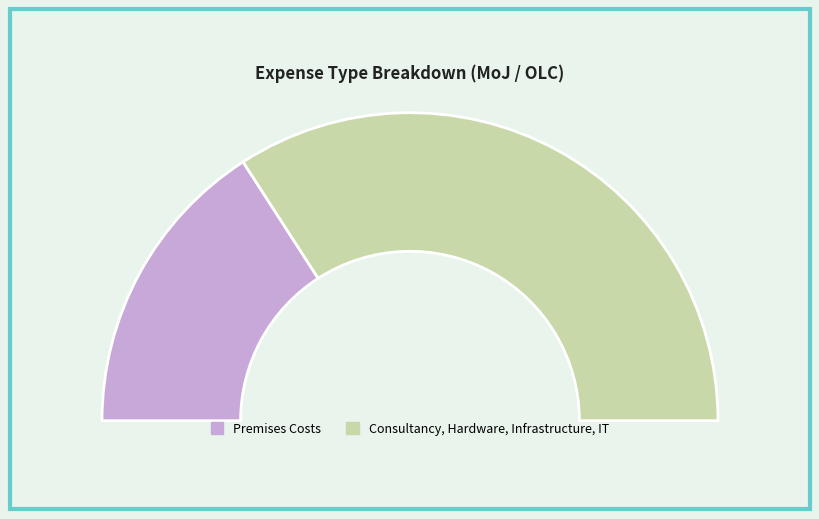

Which slice is the smallest?

Premises Costs